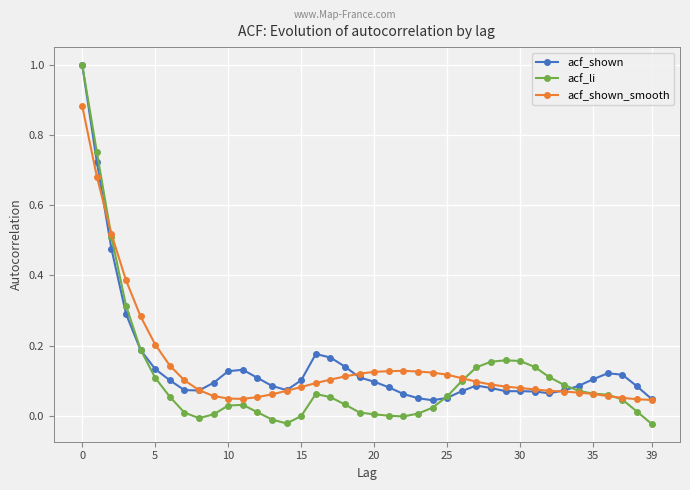

True or false: acf_li has more than 1 points higher than both neighbors.

True